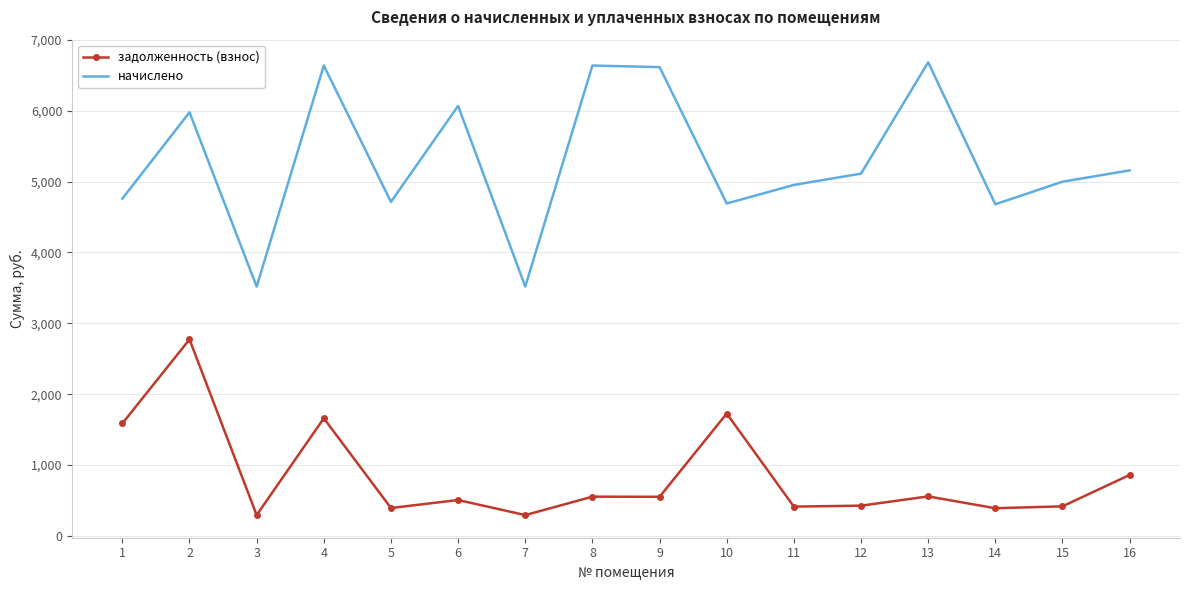

List the series in order of their peak value, lowest first.

задолженность (взнос), начислено